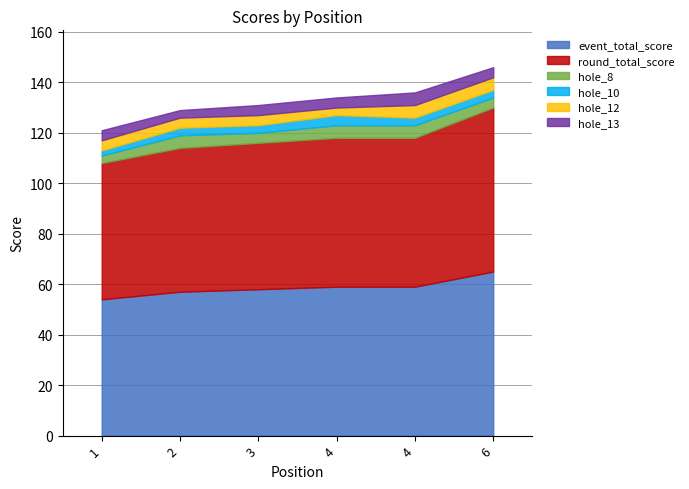

Where is event_total_score nearest to the value 59?

4